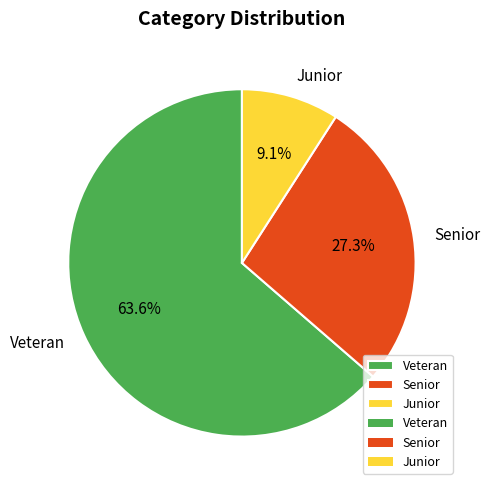

To the nearest percent, what is the average slice percentage?

33%